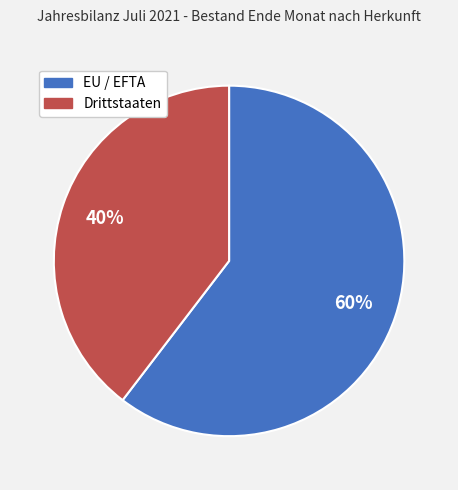

To the nearest percent, what percentage of the pie is EU / EFTA?

60%